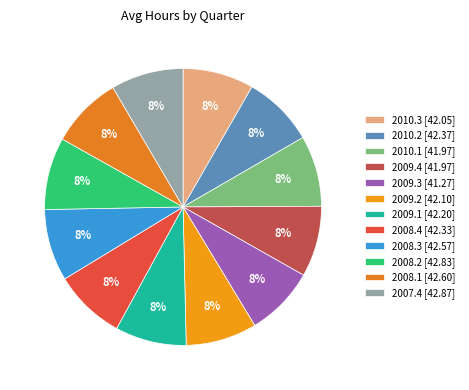

Which category has the smallest portion of the pie?

2009.3